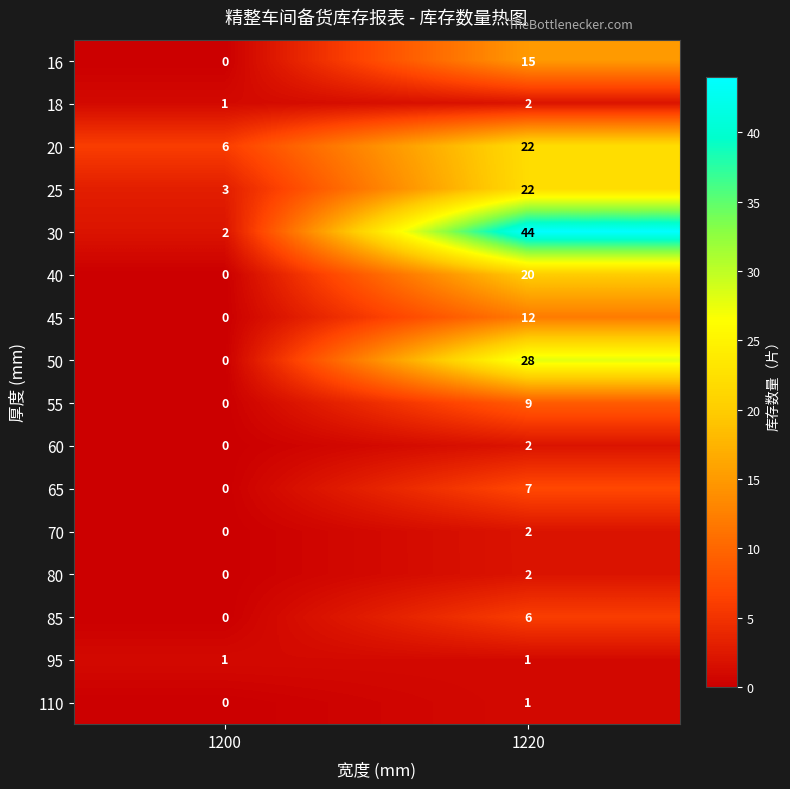

How many data points does each series have?

2